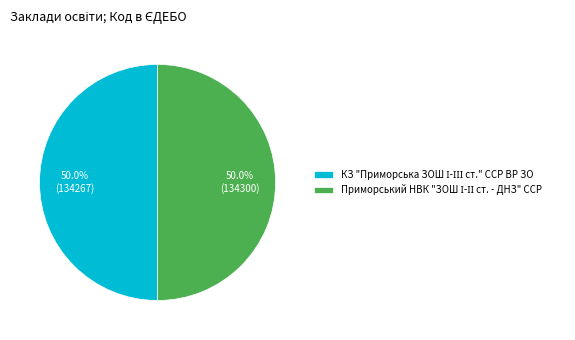

To the nearest percent, what is the average slice percentage?

50%